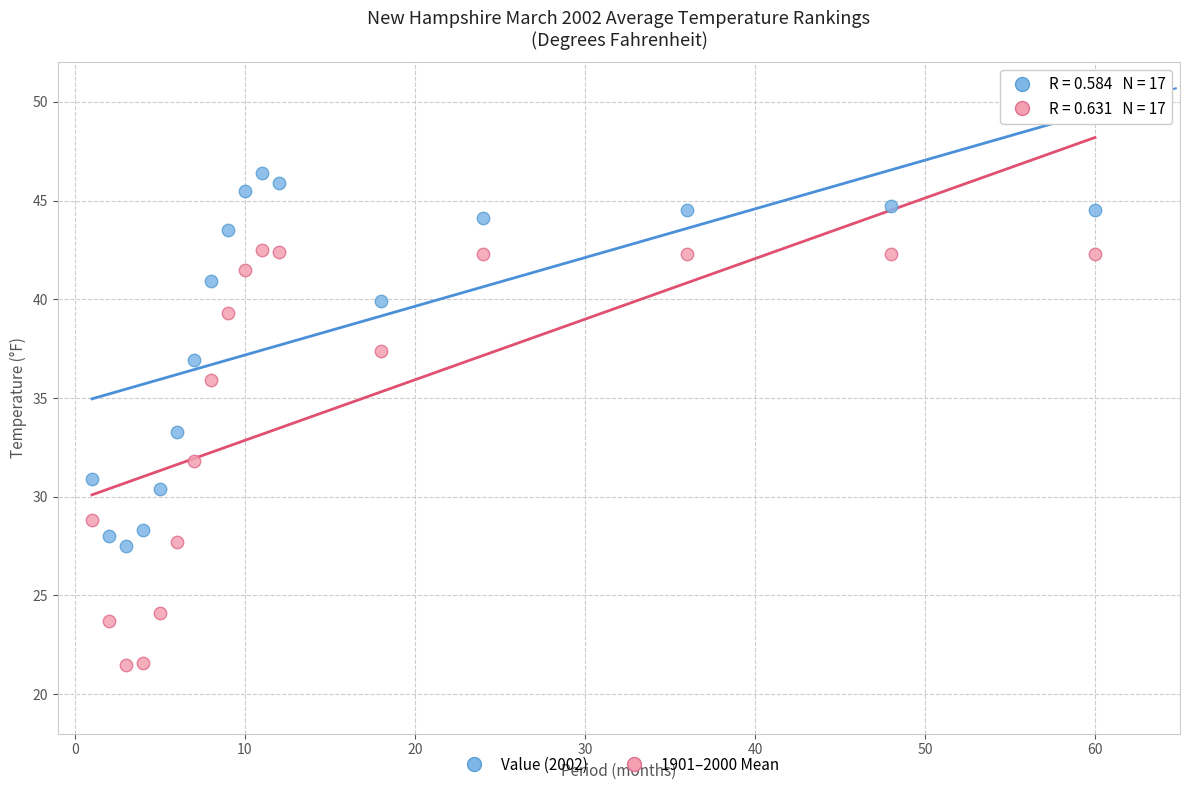

Across all data points, what is the range of X values (max minus min)?

59.0